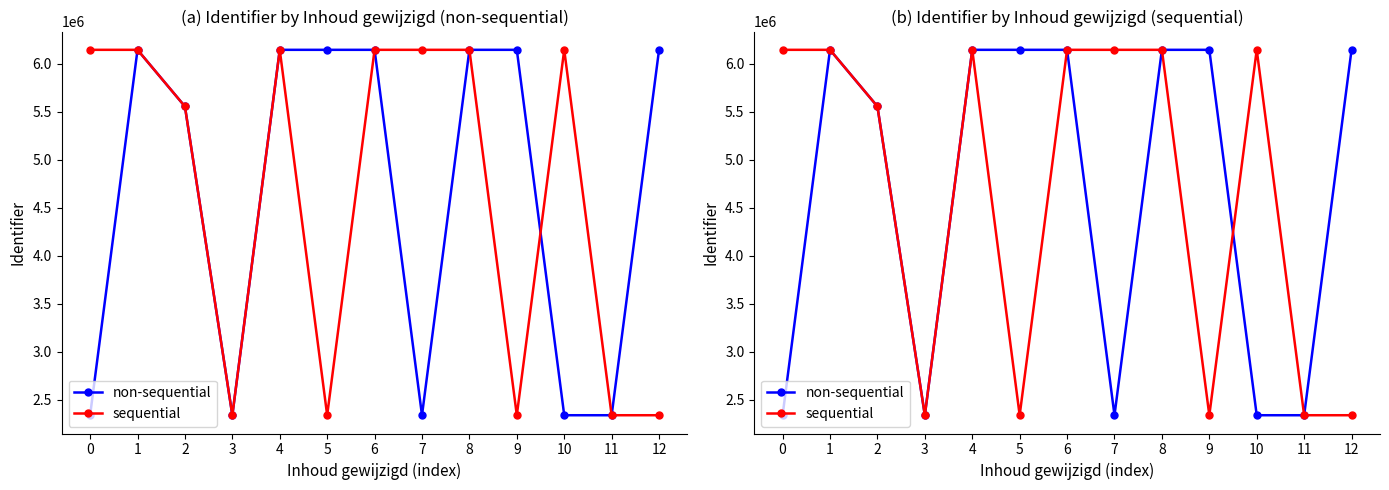

Read the sequential value at 6.

6147211